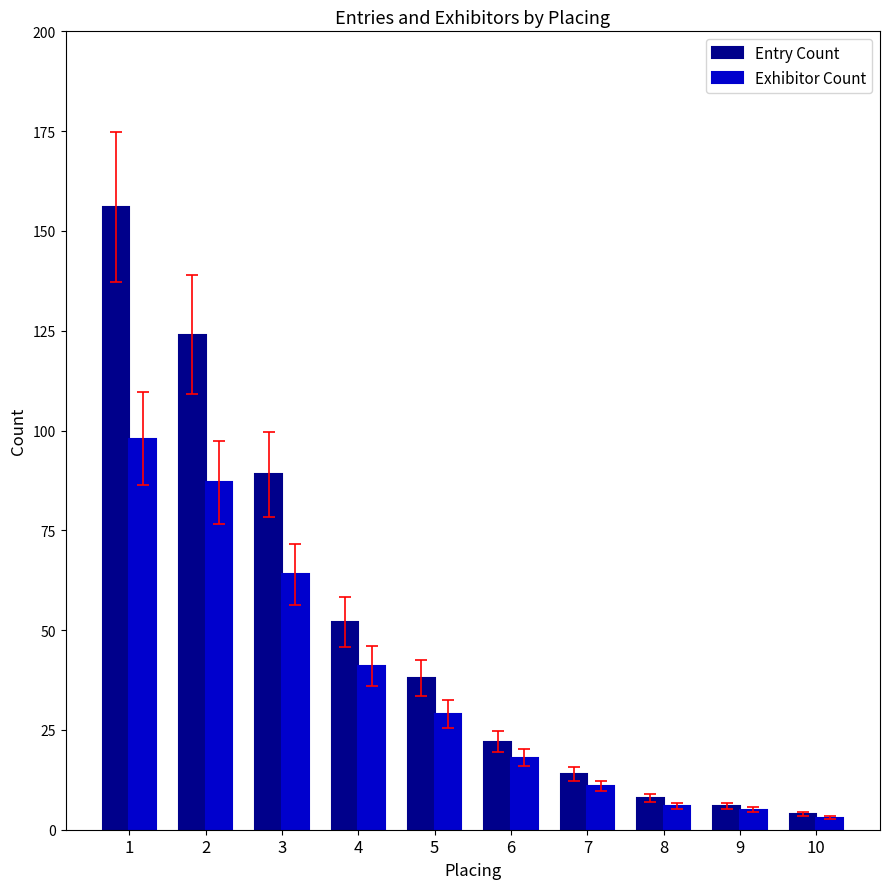

Count the number of categories in the chart.

10